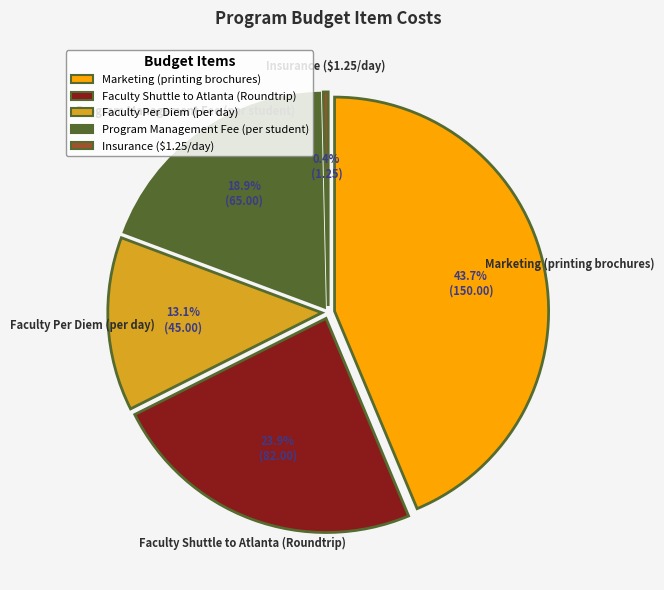

Is the sum of Program Management Fee (per student) and Insurance ($1.25/day) greater than half?

No